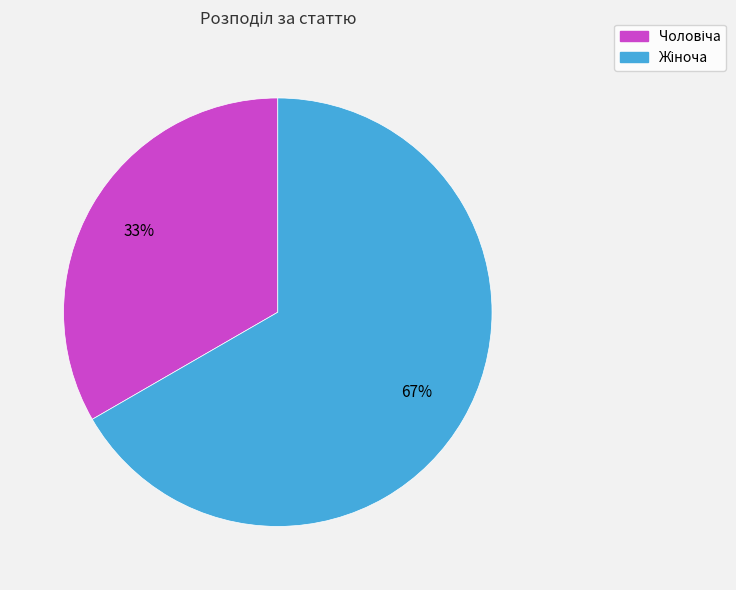

To the nearest percent, what is the average slice percentage?

50%